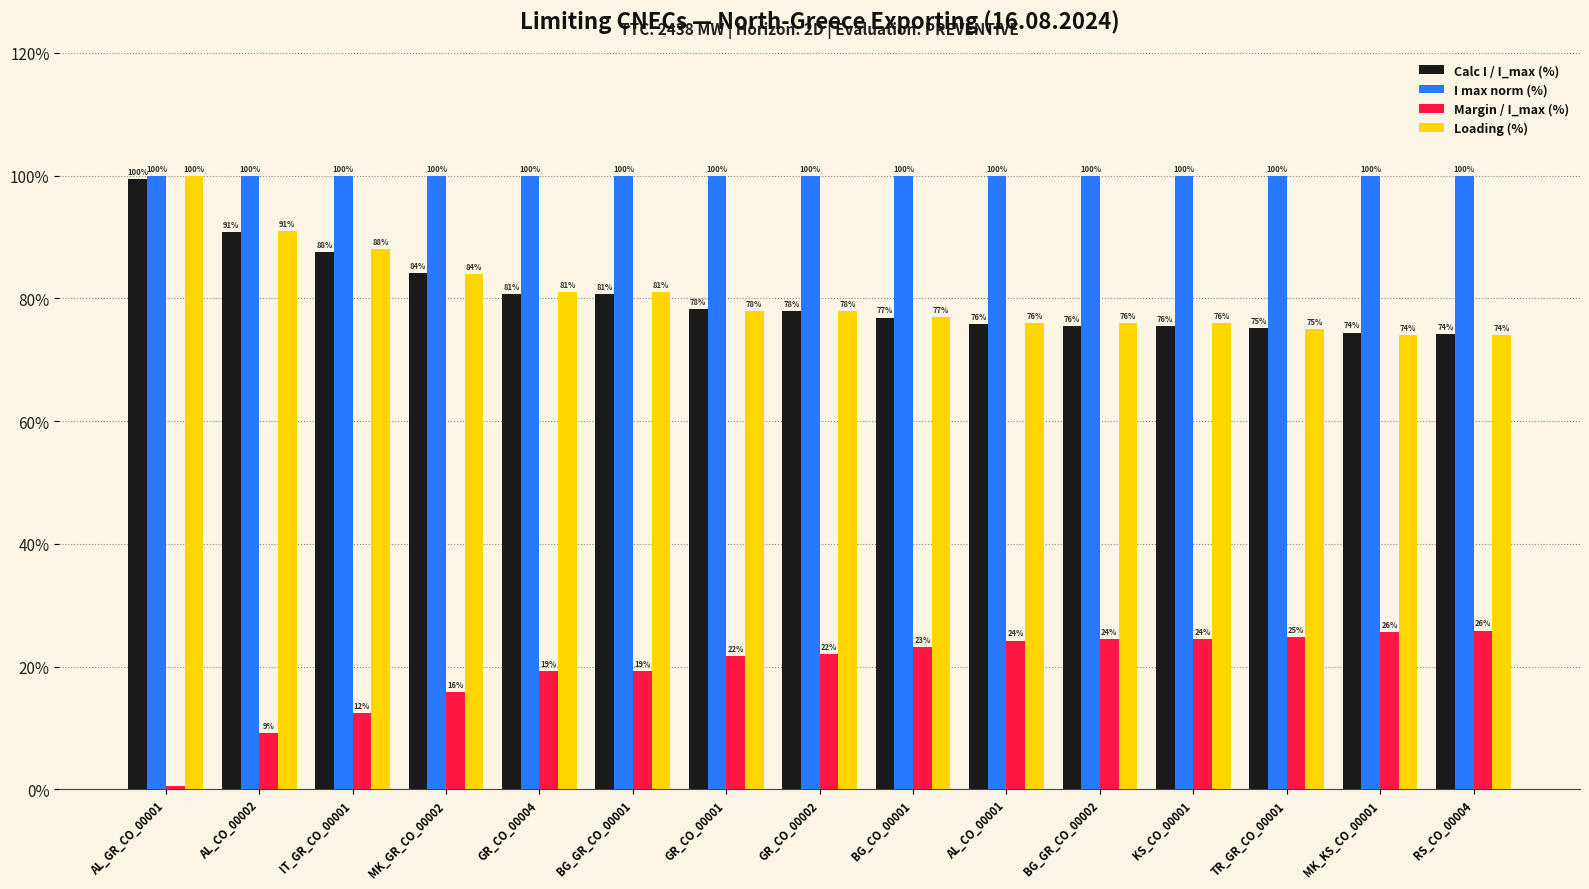

How many distinct data groups are displayed?

4